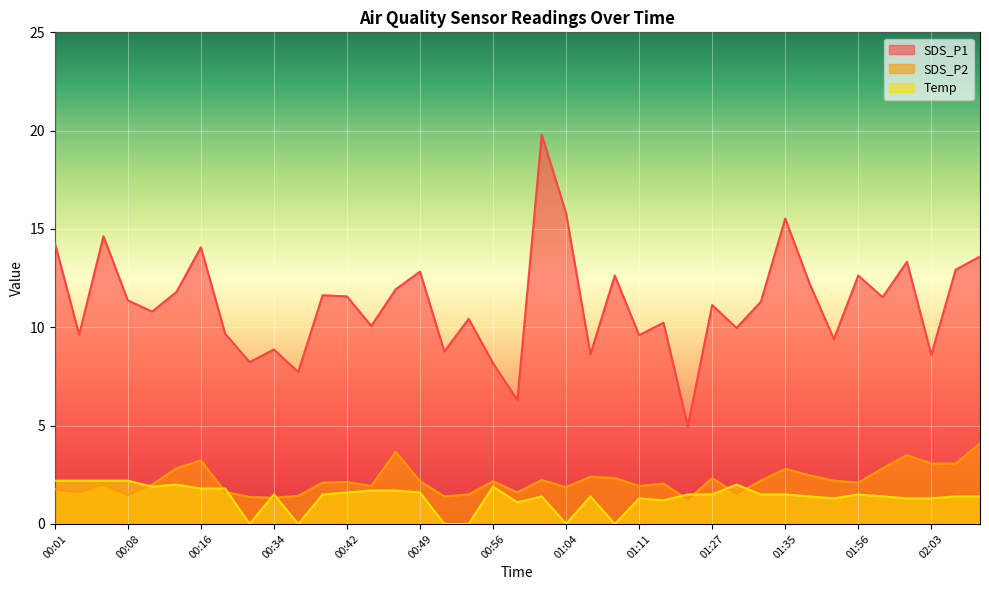

What are all the series names shown in the legend?

SDS_P1, SDS_P2, Temp